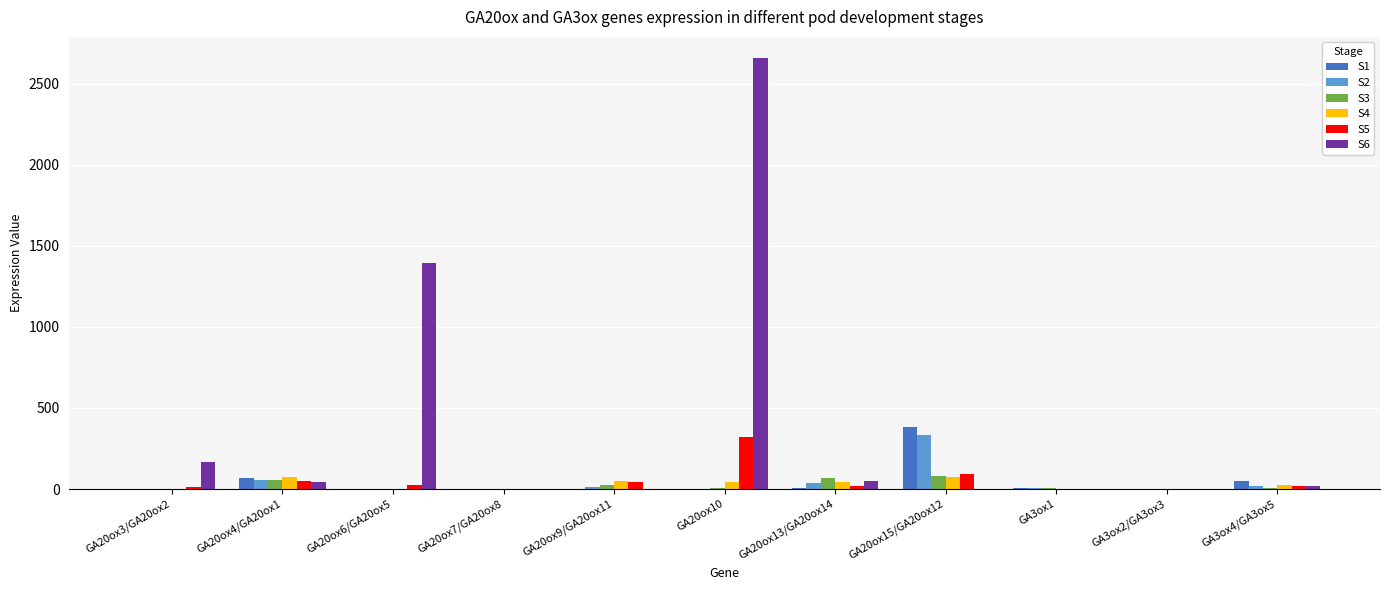

At which category is the sum across all series the highest?

GA20ox10